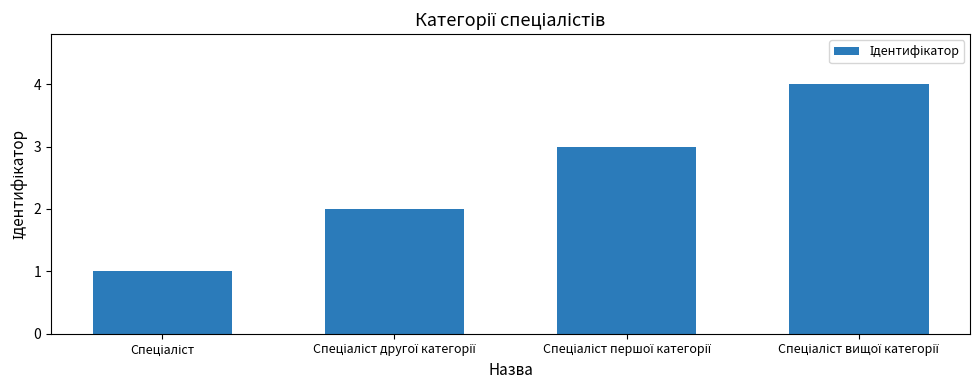

How many values are between 2 and 4?

3